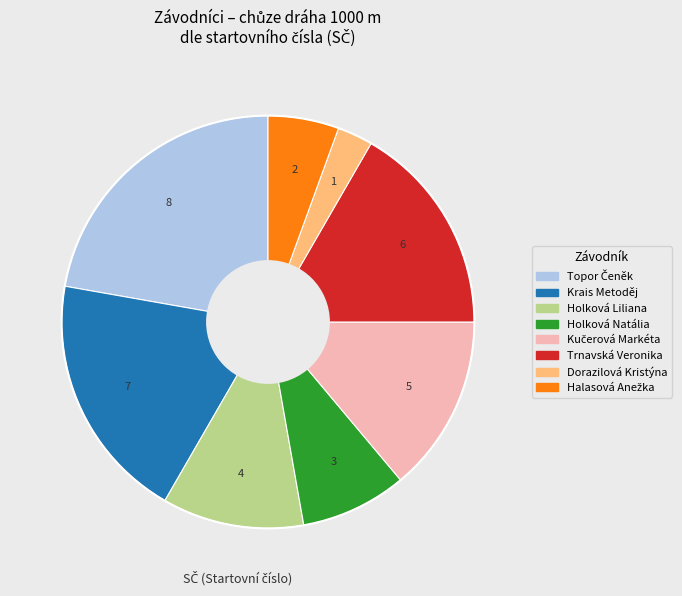

Is there a majority slice in this chart?

No